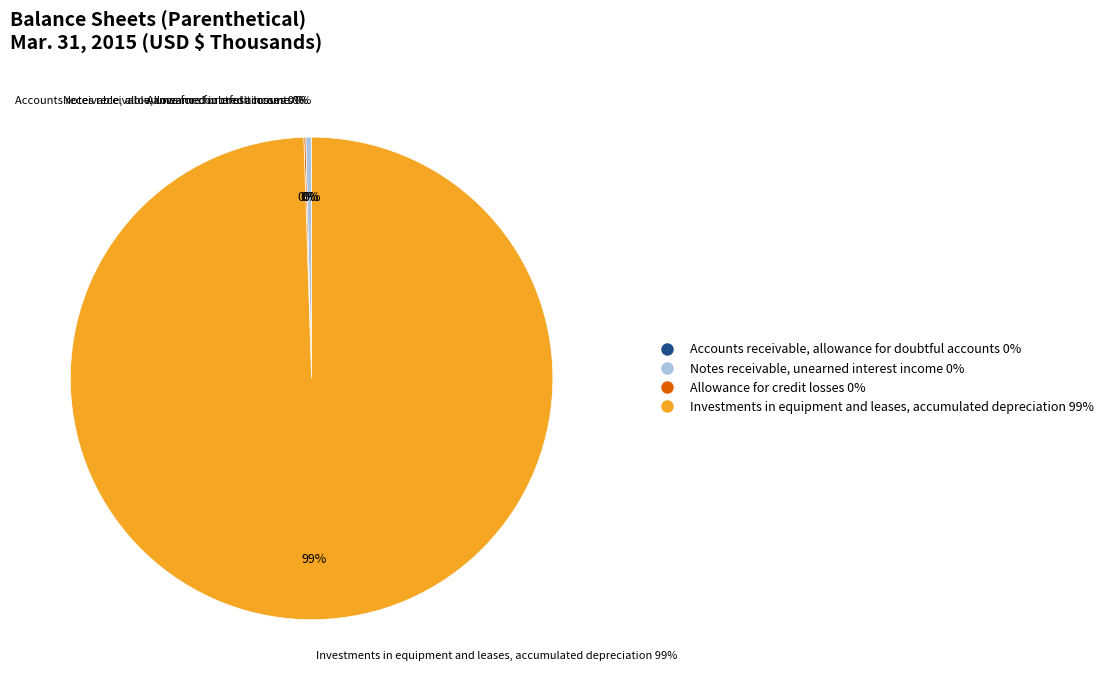

Rank the categories by value from lowest to highest.

Accounts receivable, allowance for doubtful accounts, Allowance for credit losses, Notes receivable, unearned interest income, Investments in equipment and leases, accumulated depreciation